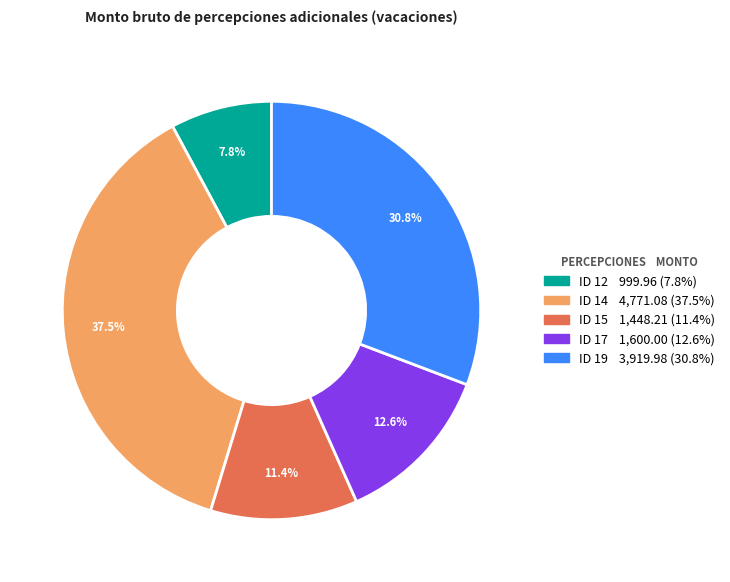

What portion of the pie excludes ID 17?

87.4%